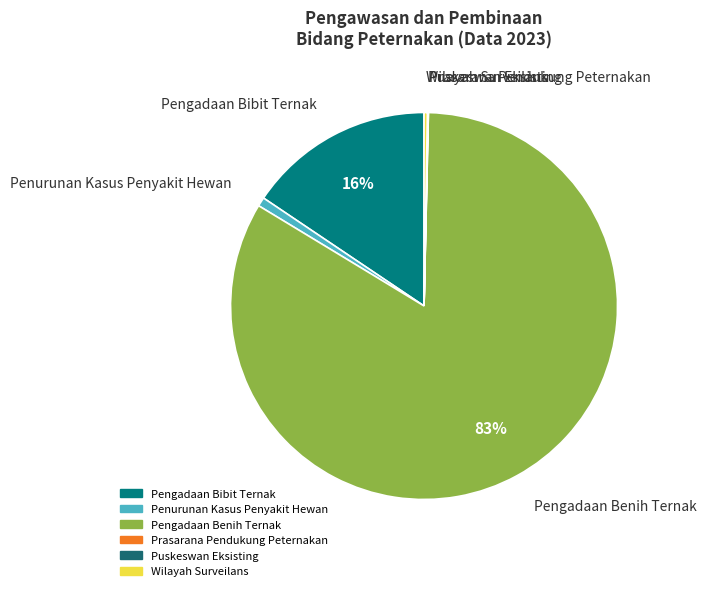

The Pengadaan Bibit Ternak slice represents 1% of the pie. True or false?

False